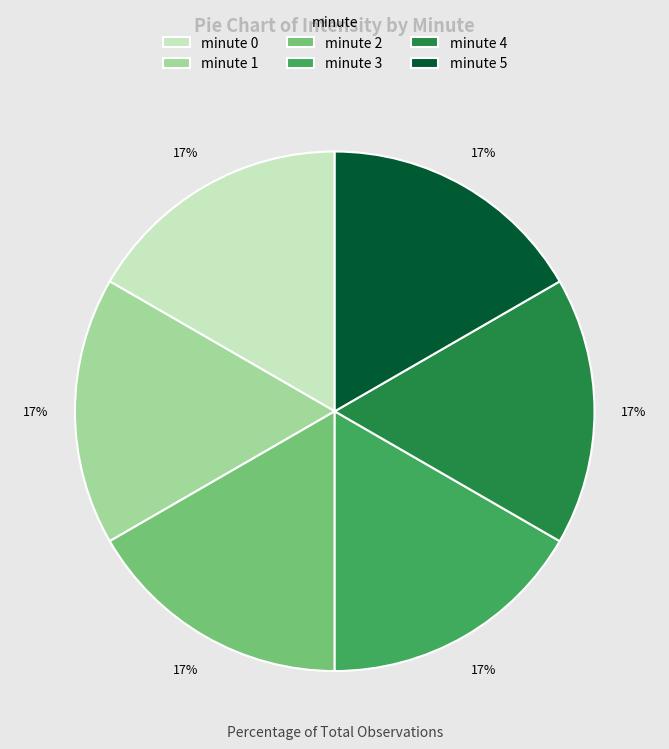

Do minute 4 and minute 1 together represent more than half of the pie?

No